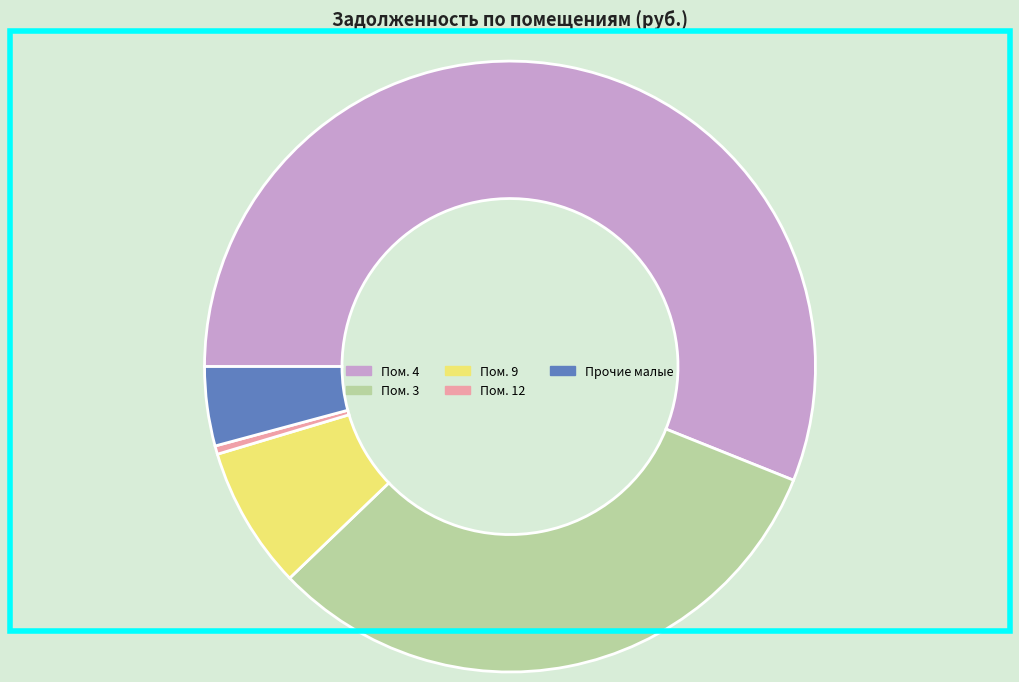

What is the smallest slice in the pie chart?

Пом. 12